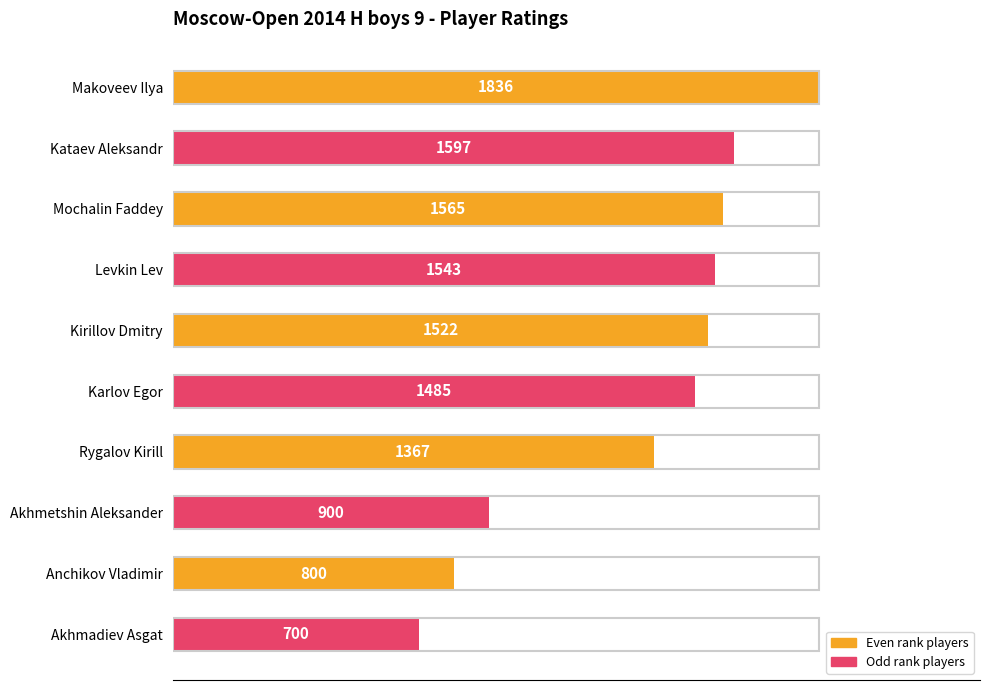

What is the difference between the second highest and minimum values?

897